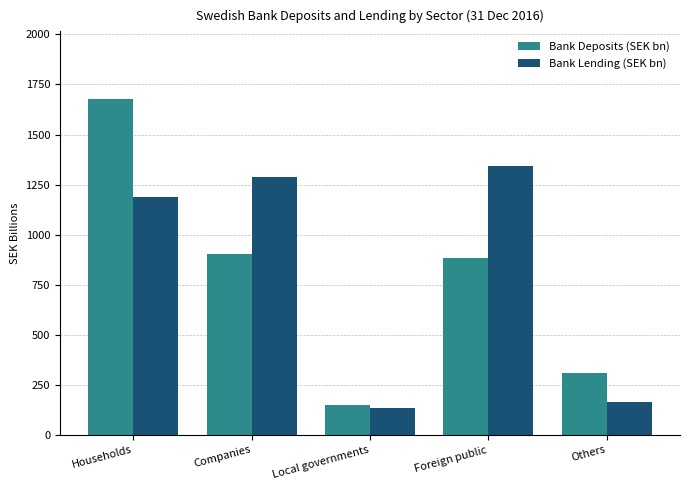

How many series are shown in this chart?

2